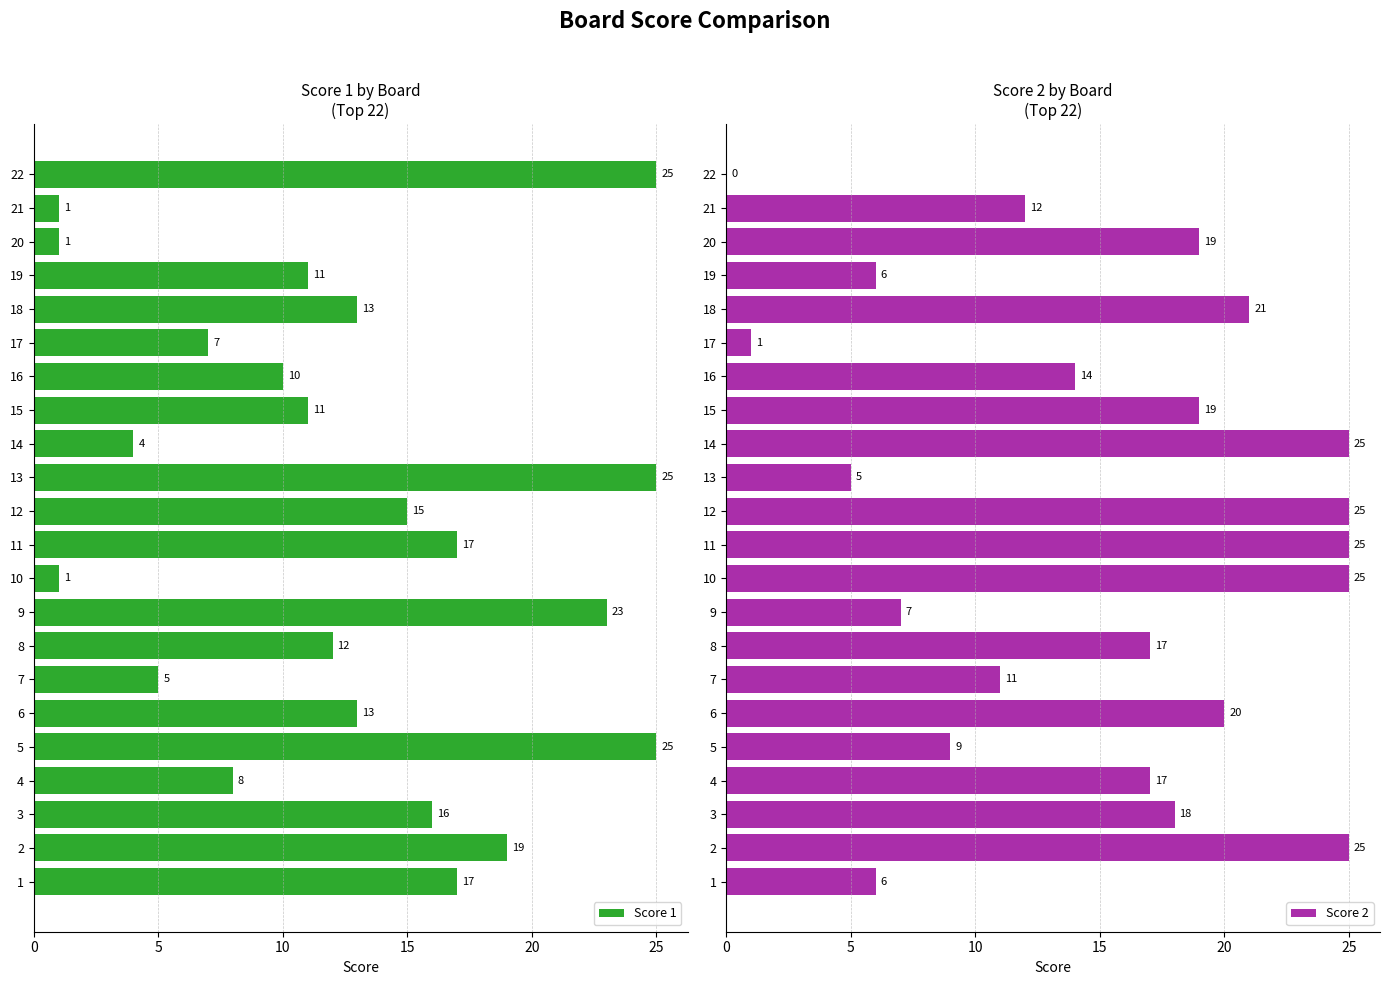

What is the maximum value for Score 1?

25